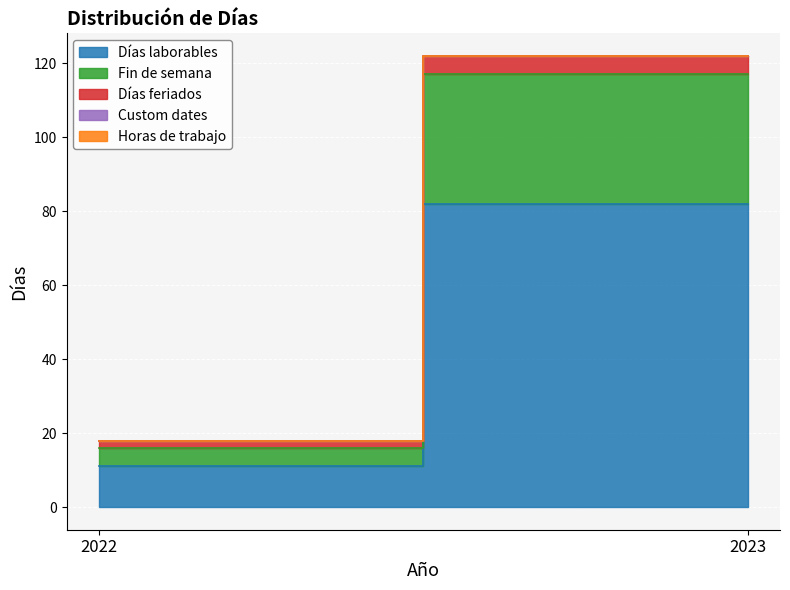

What is the difference between the Días laborables values at 2022 and 2023?

71